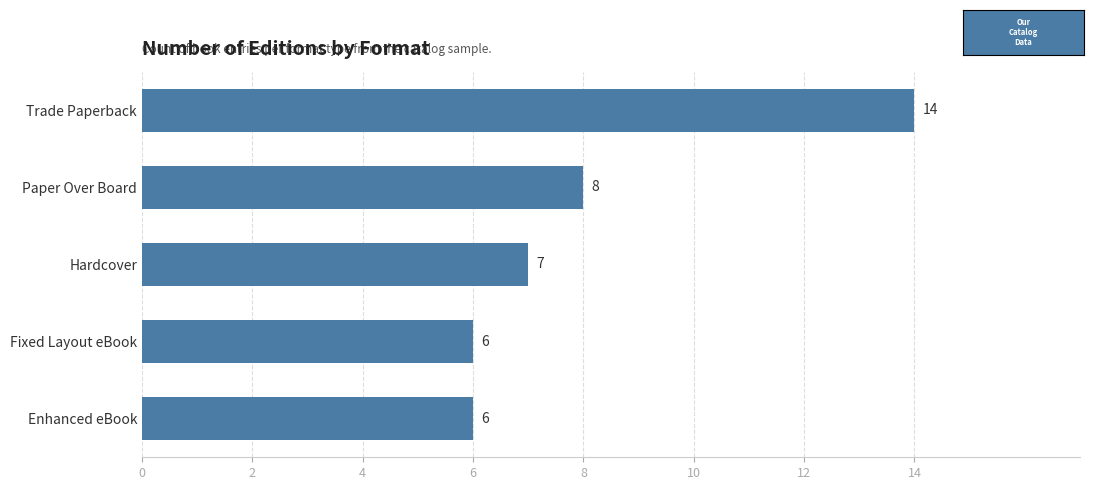

The chart shows a value of 3 at Paper Over Board. True or false?

False